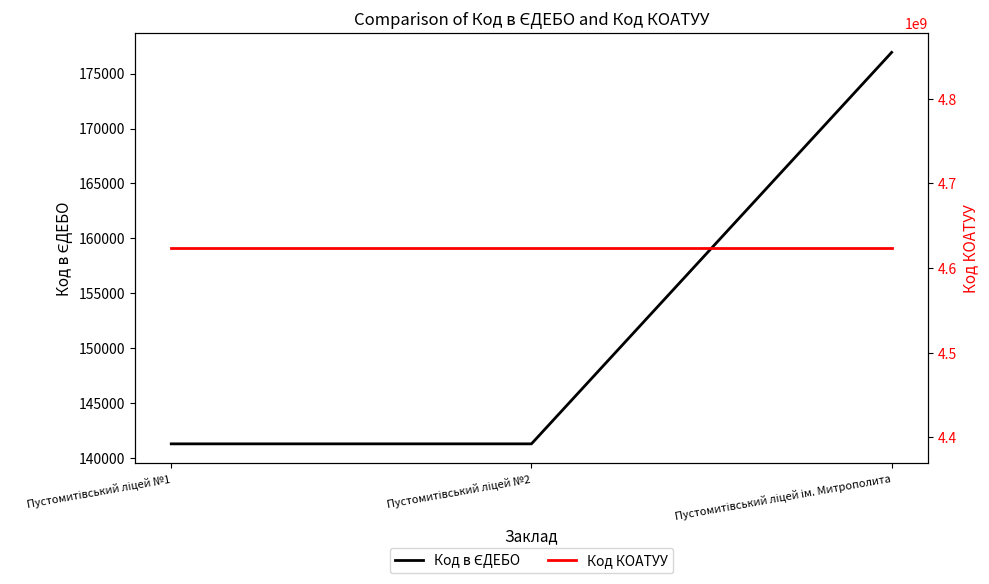

Which label corresponds to the smallest value in the chart?

Пустомитівський ліцей №1